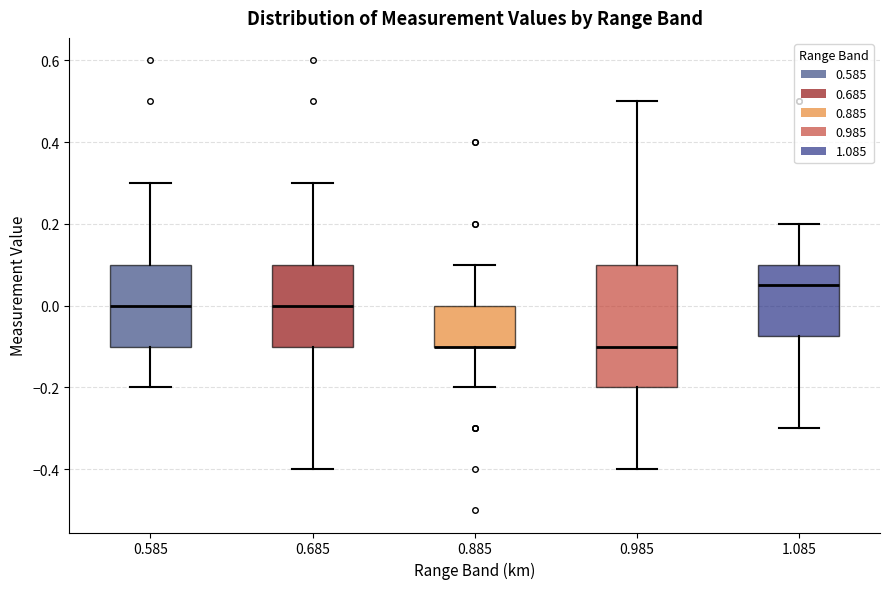

Reading left to right, transcribe this box plot: for each box, give where its median line is, the range the box spans, and where its two whiskers end, as read against the y-axis. The values are not printed on the chart, so give them approximately, as read against the axis.

0.585: median 0.00, box -0.10 to 0.10, whiskers -0.20 to 0.30
0.685: median 0.00, box -0.10 to 0.10, whiskers -0.40 to 0.30
0.885: median -0.10 (drawn on the box's lower edge), box -0.10 to 0.00, whiskers -0.20 to 0.10
0.985: median -0.10, box -0.20 to 0.10, whiskers -0.40 to 0.50
1.085: median 0.06, box -0.08 to 0.10, whiskers -0.30 to 0.20